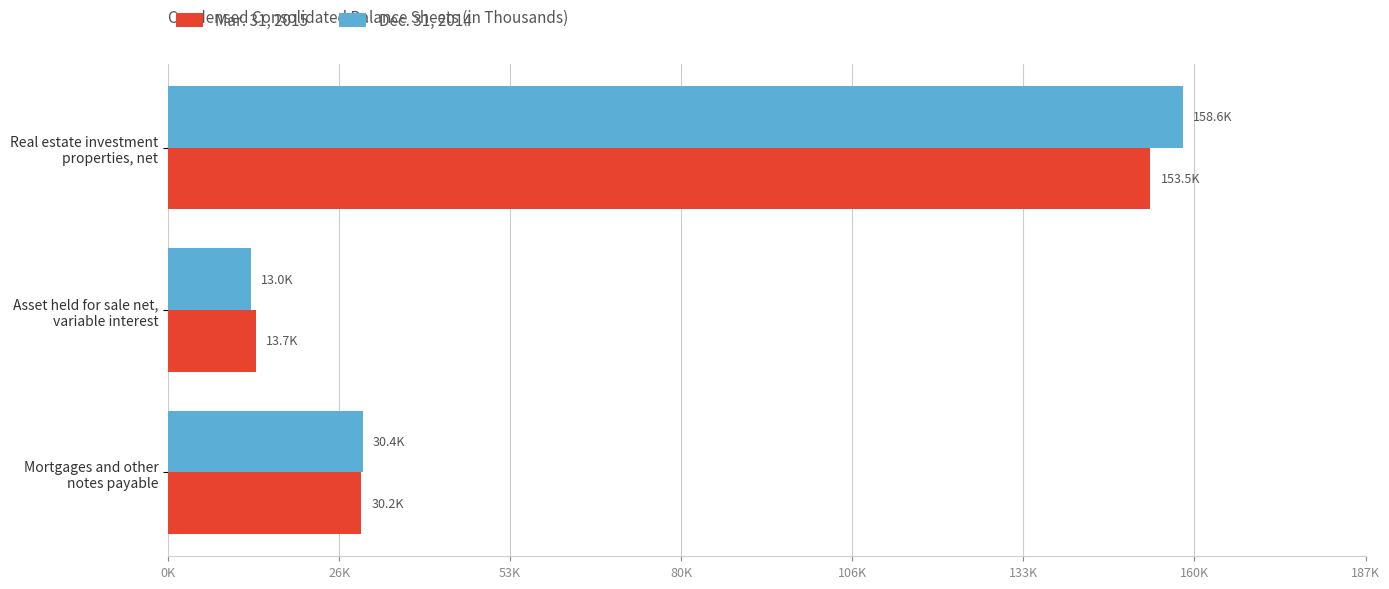

What are all the series names shown in the legend?

Mar. 31, 2015, Dec. 31, 2014